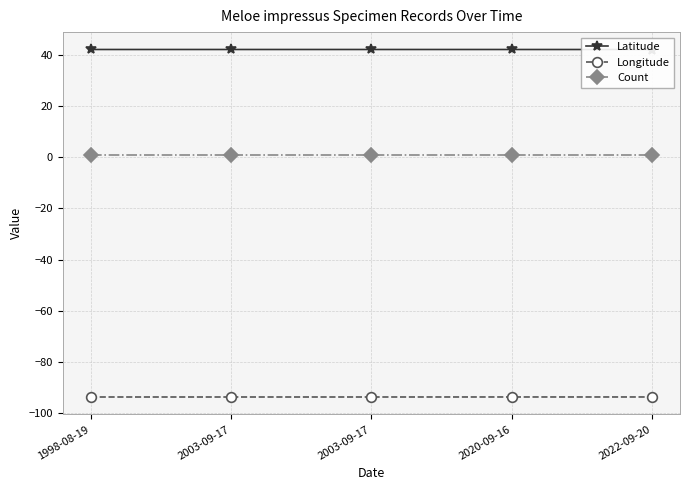

True or false: Latitude and Count intersect in this chart.

False